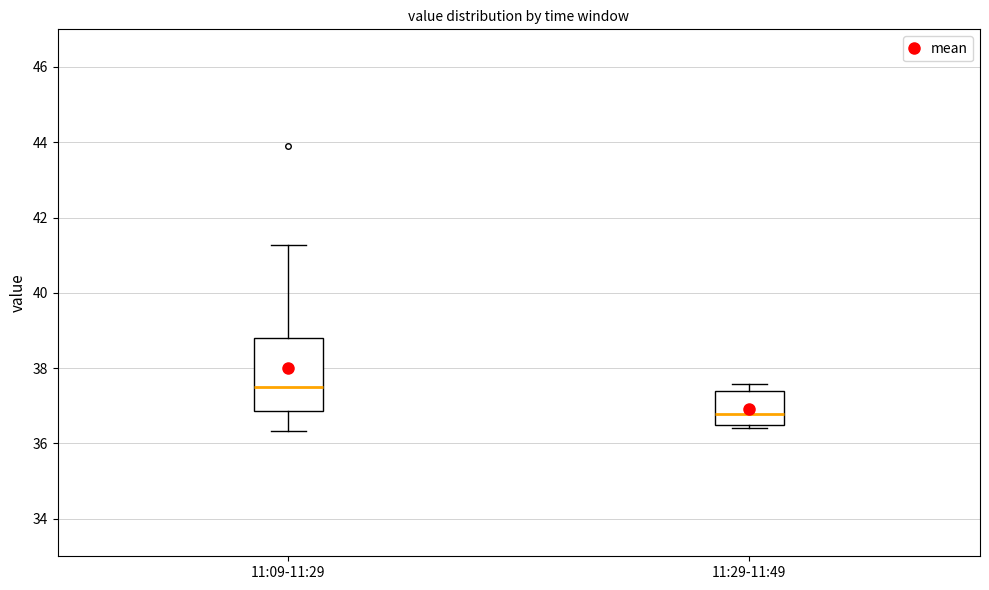

Which box is the tallest, from its lower edge to its upper edge?

11:09-11:29